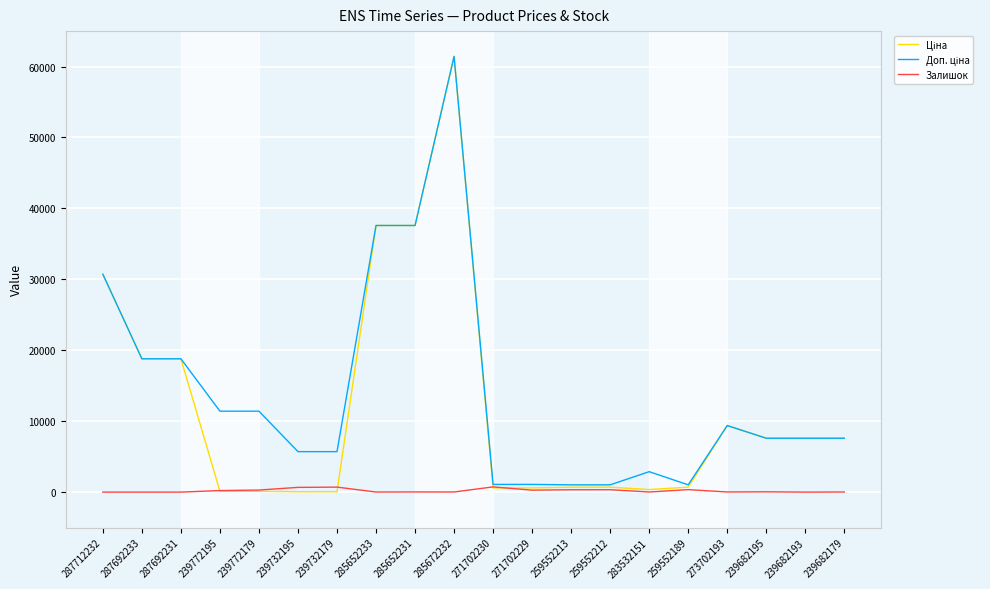

At which category is the sum across all series the highest?

285672232